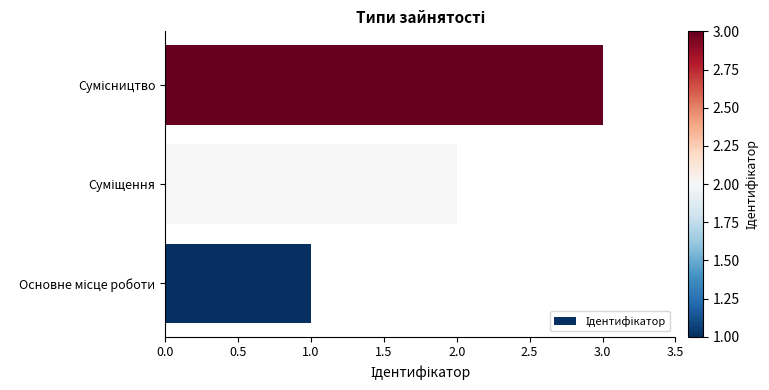

What is the greatest value displayed?

3